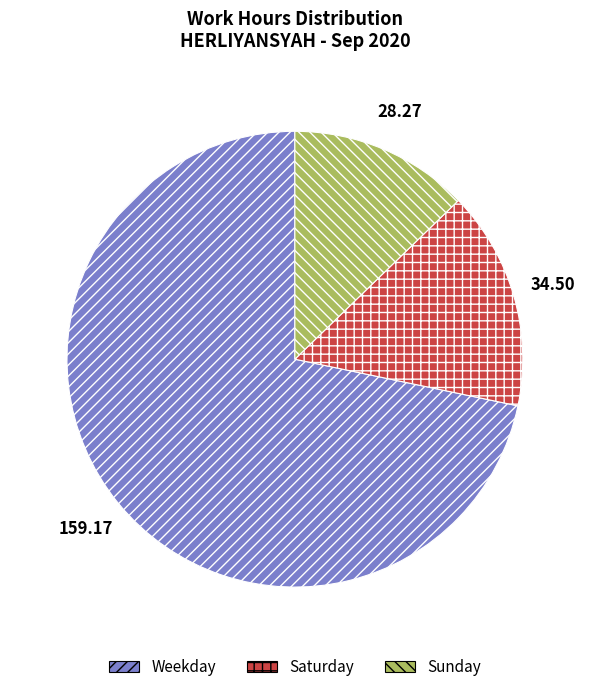

Combined, do Sunday and Weekday account for over 50%?

Yes